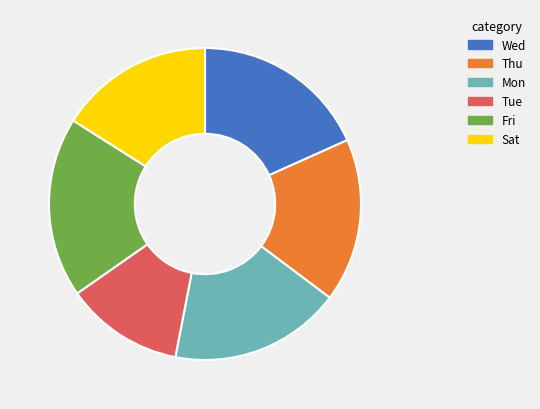

Combined, do Fri and Thu account for over 50%?

No